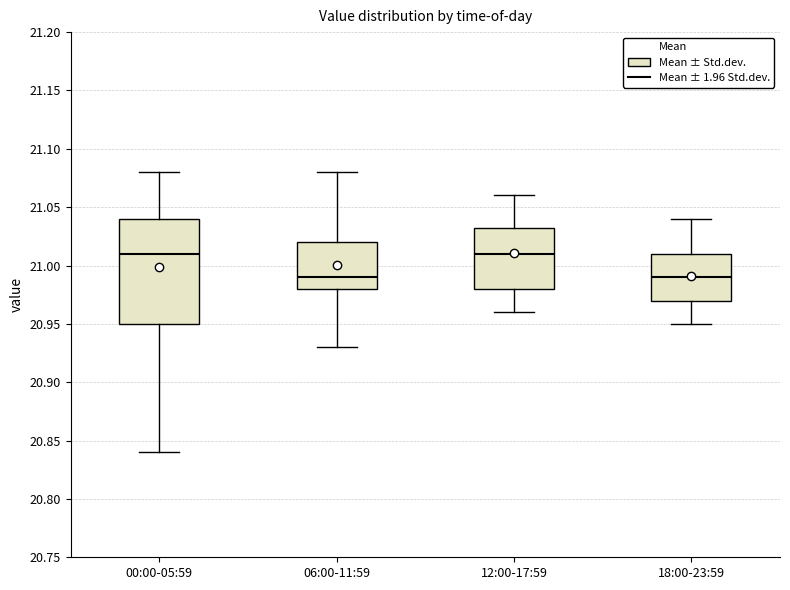

Reading left to right, read every box against the y-axis: the position of its median line, the range the box covers, and the ends of its whiskers. The values are not printed on the chart, so give them approximately, as read against the axis.

00:00-05:59: median 21.010, box 20.950 to 21.040, whiskers 20.840 to 21.080
06:00-11:59: median 20.990, box 20.980 to 21.020, whiskers 20.930 to 21.080
12:00-17:59: median 21.010, box 20.980 to 21.035, whiskers 20.960 to 21.060
18:00-23:59: median 20.990, box 20.970 to 21.010, whiskers 20.950 to 21.040